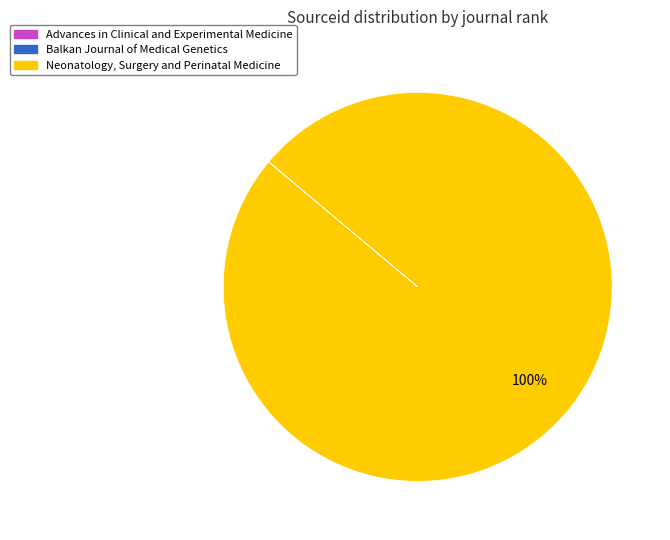

To the nearest percent, what portion does Neonatology, Surgery and Perinatal Medicine represent?

100%